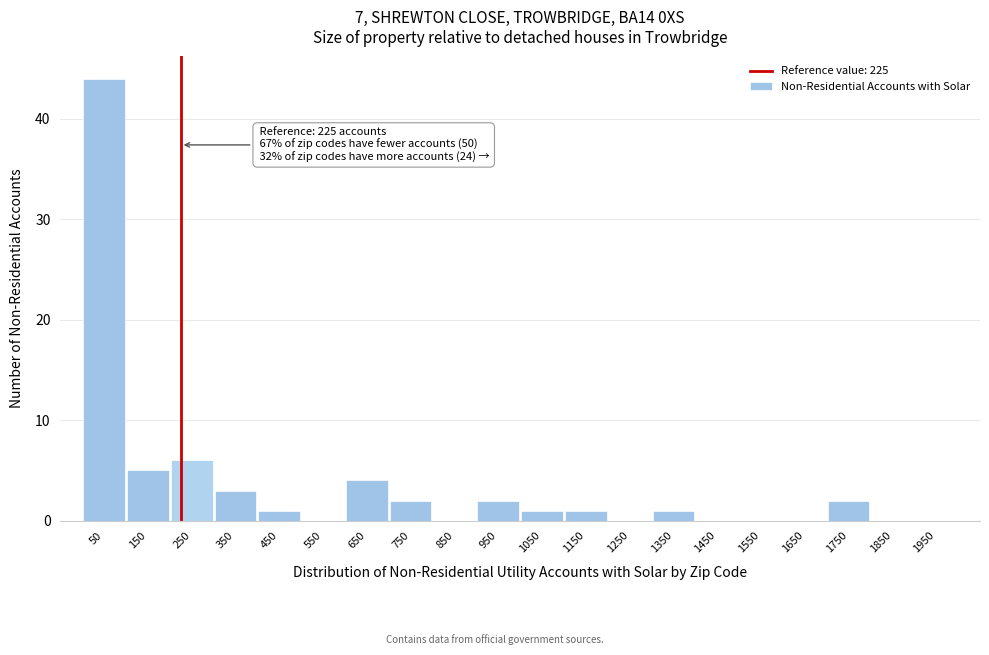

Over which range of the x-axis is the bar tallest?

0 to 100